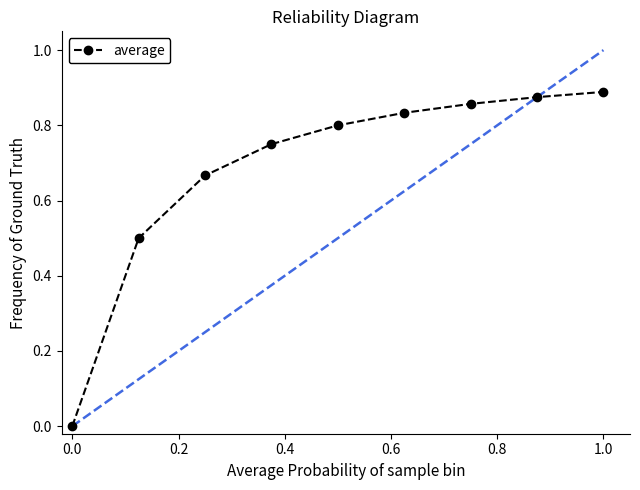

True or false: there are more than 2 points higher than both neighbors.

False